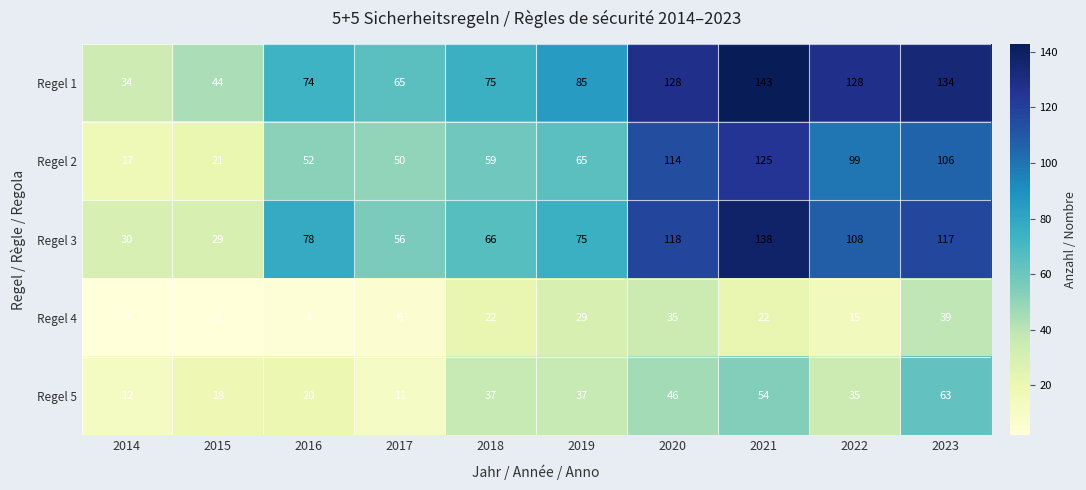

The Regel 1 series shows 85 at 2019. True or false?

True